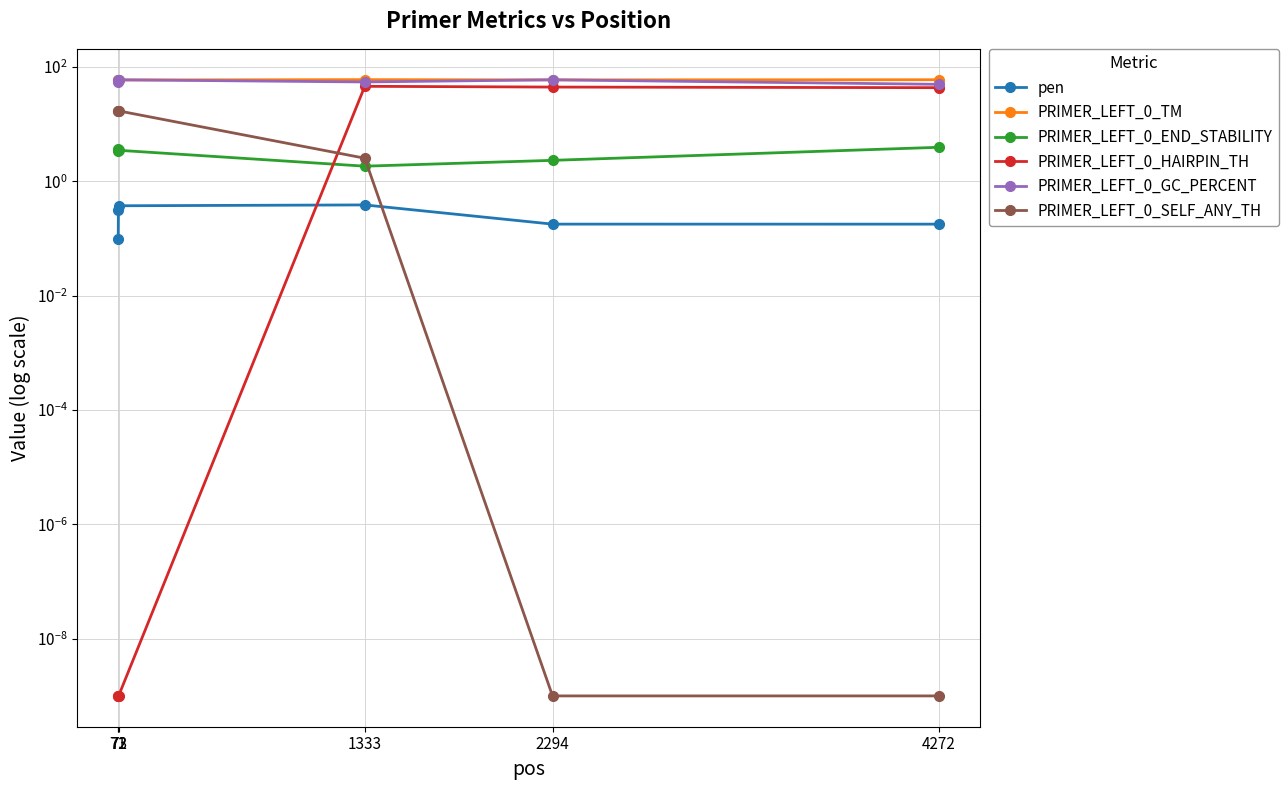

Reading right to left, list all the values displayed in this chart.

pen: 0.2	0.2	0.4	0.4	0.3	0.1
PRIMER_LEFT_0_TM: 60.2	59.8	60.4	59.6	60.3	59.9
PRIMER_LEFT_0_END_STABILITY: 4.0	2.3	1.9	3.5	3.4	3.7
PRIMER_LEFT_0_HAIRPIN_TH: 43.7	44.8	46.2	0.0	0.0	0.0
PRIMER_LEFT_0_GC_PERCENT: 50.0	60.0	55.0	60.0	55.0	60.0
PRIMER_LEFT_0_SELF_ANY_TH: 0.0	0.0	2.5	17.2	17.2	17.2